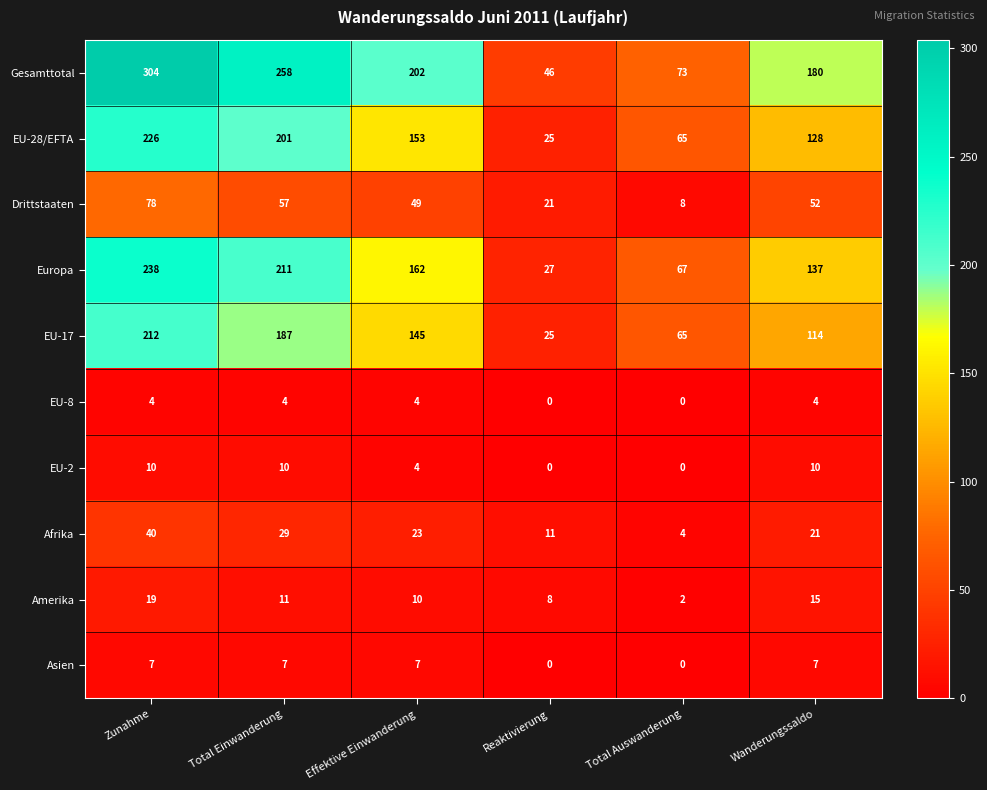

At which label is Amerika closest to 10?

Effektive Einwanderung